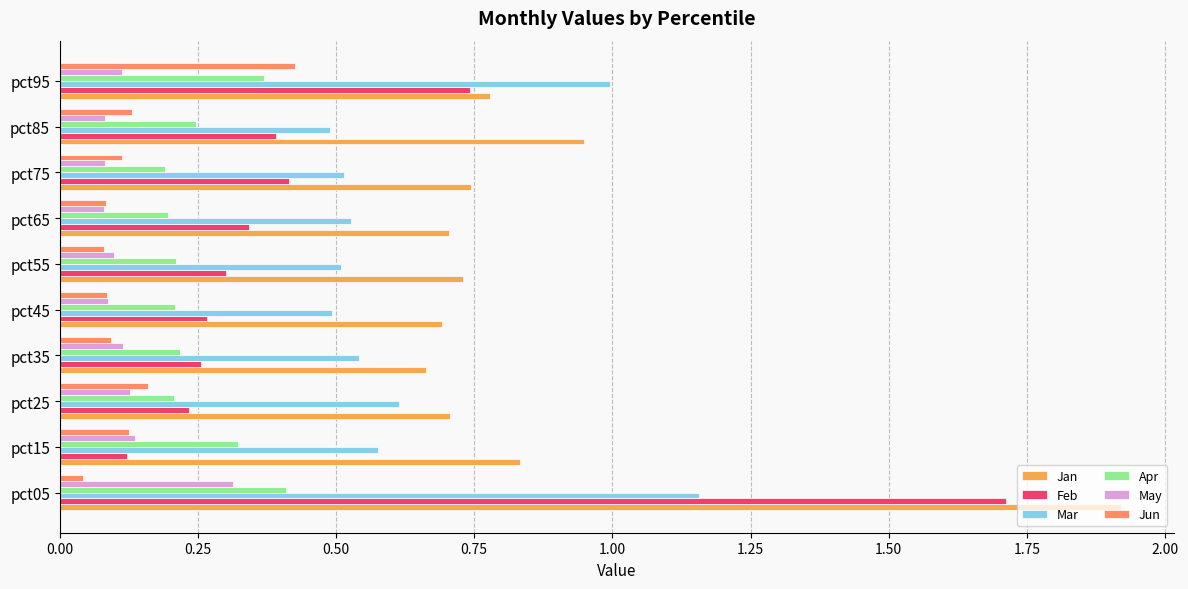

At how many categories does at least one series exceed 0?

10